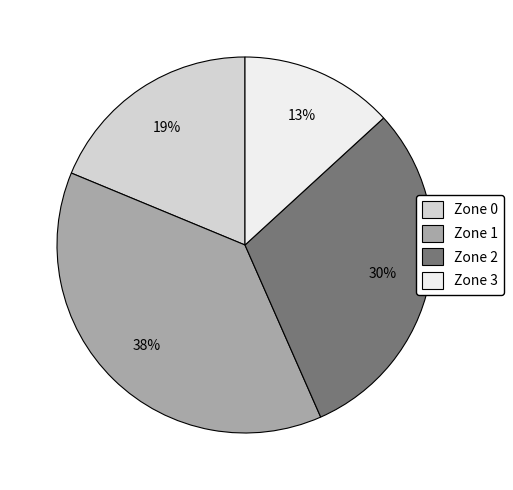

Which has a higher value, Zone 3 or Zone 1?

Zone 1